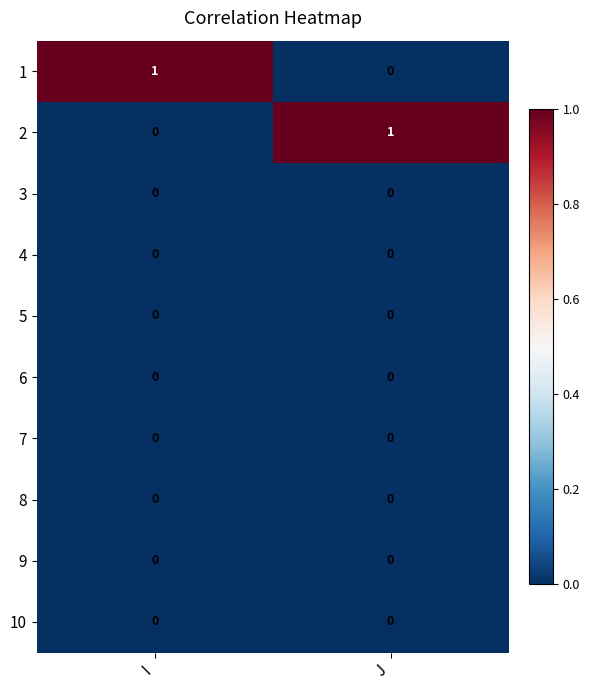

At how many categories does at least one series exceed 0?

2